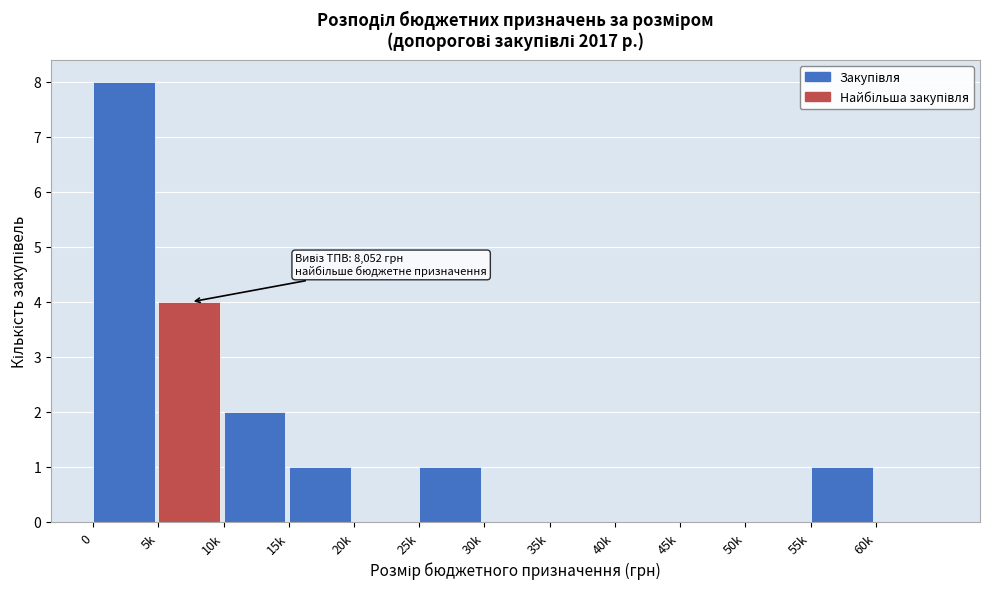

Reading left to right, what are all the values shown in this chart?

0=8	5k=4	10k=2	15k=1	20k=0	25k=1	30k=0	35k=0	40k=0	45k=0	50k=0	55k=1	60k=0